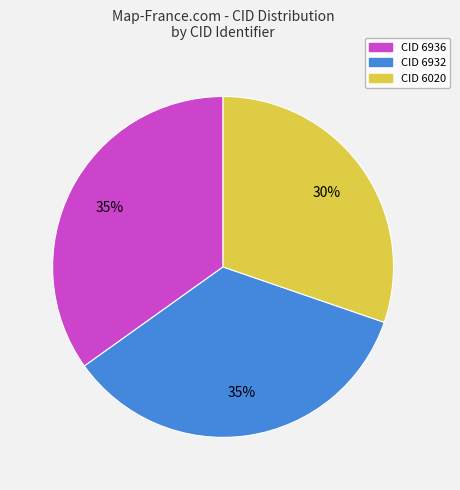

What is the smallest slice in the pie chart?

CID 6020